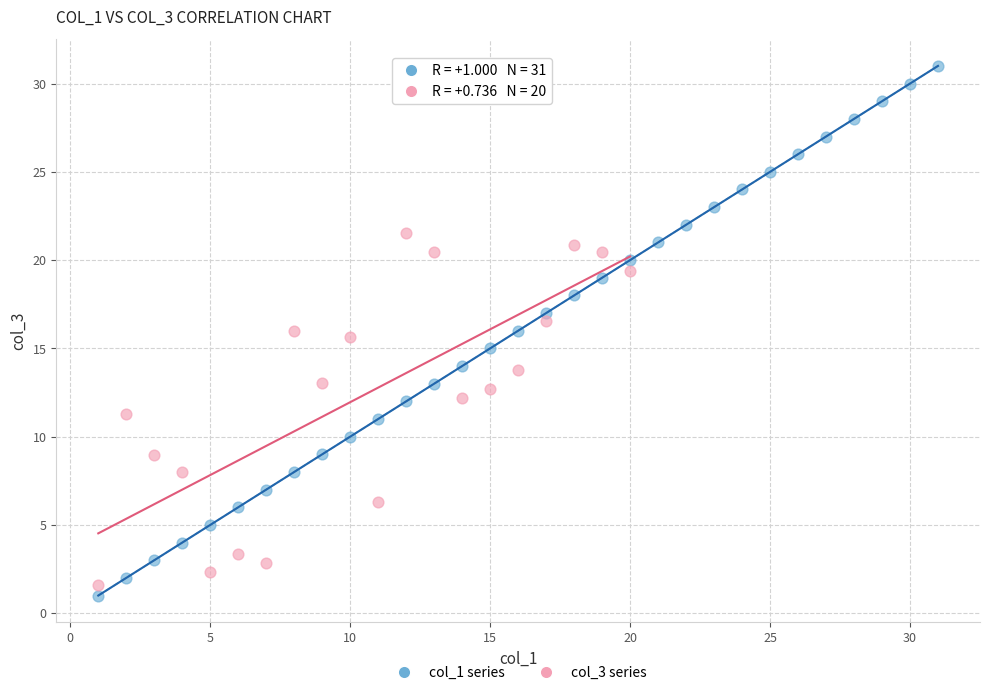

Which series reaches the maximum Y coordinate?

col_1 series